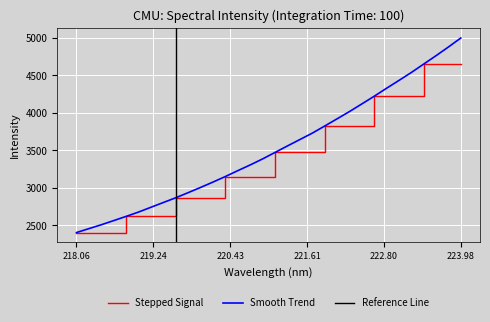

What is the lowest value of the Stepped Signal series?

2402.1